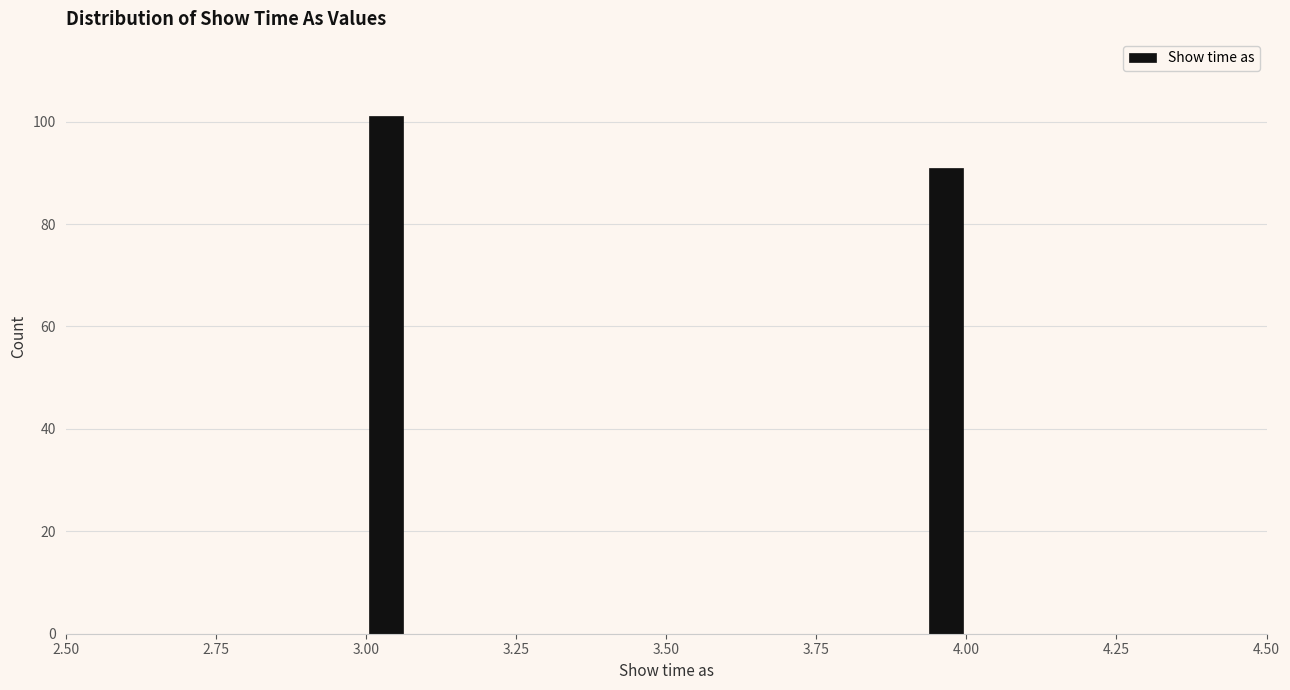

Read against the x-axis, roughly where is the centre of the tallest bar?

3.05